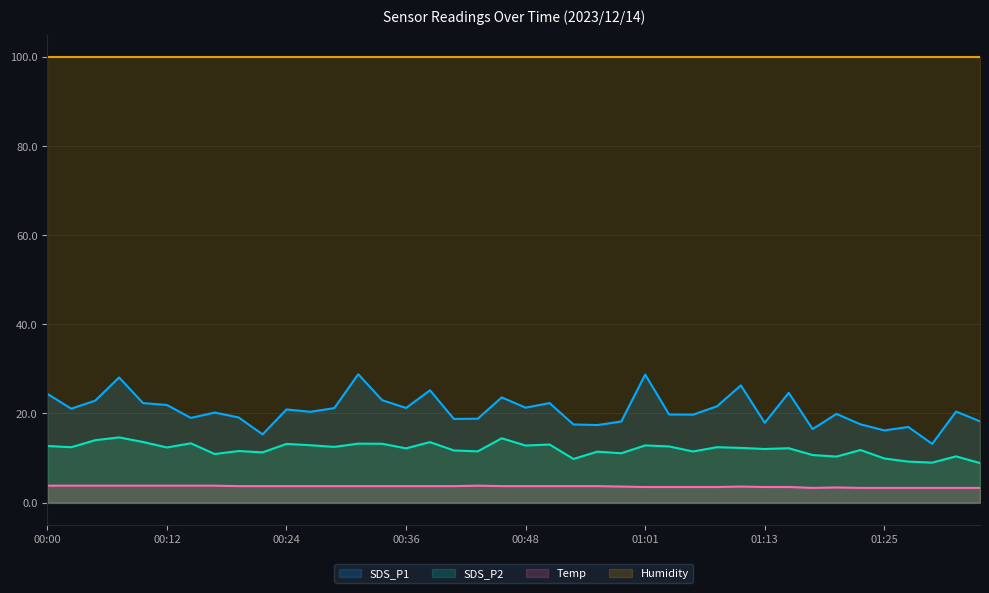

How many interior local valleys does the SDS_P2 series have?

14